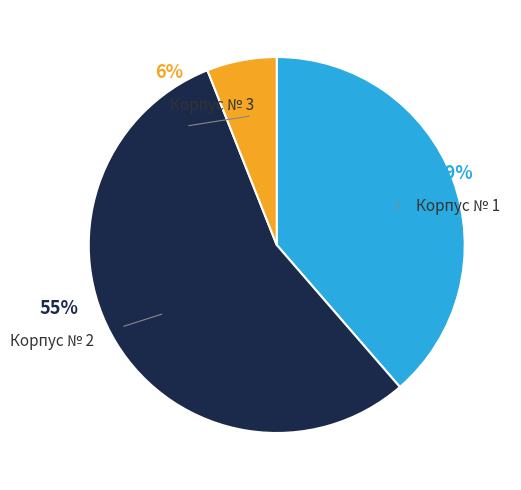

Count the number of slices in the pie.

3